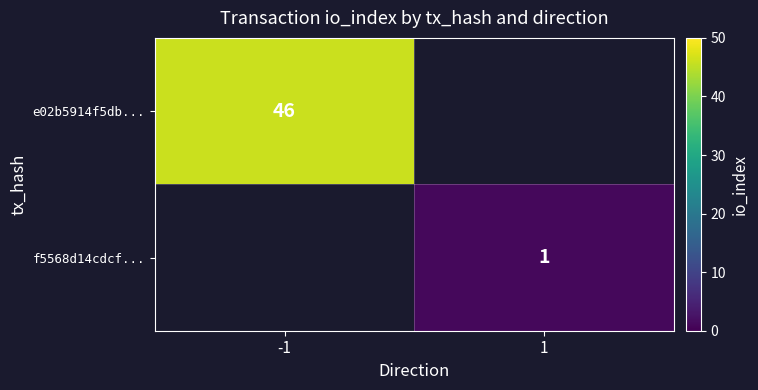

Is it true that f5568d14cdcf... equals 1 at 1?

True